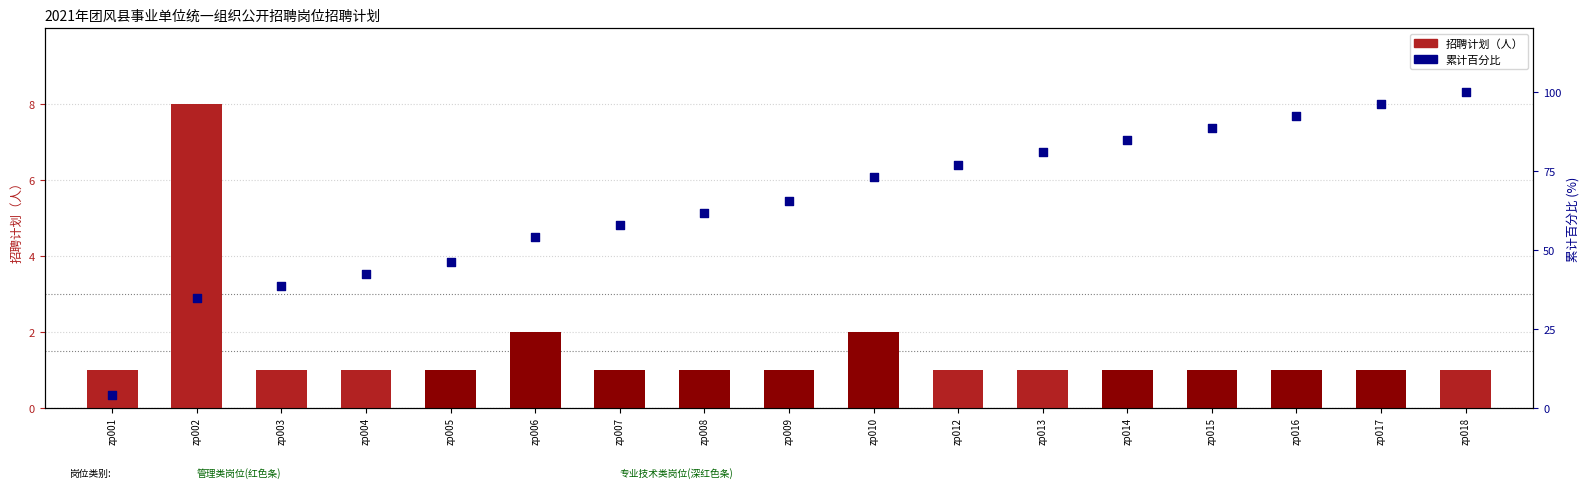

Which series reaches the minimum Y coordinate?

招聘计划